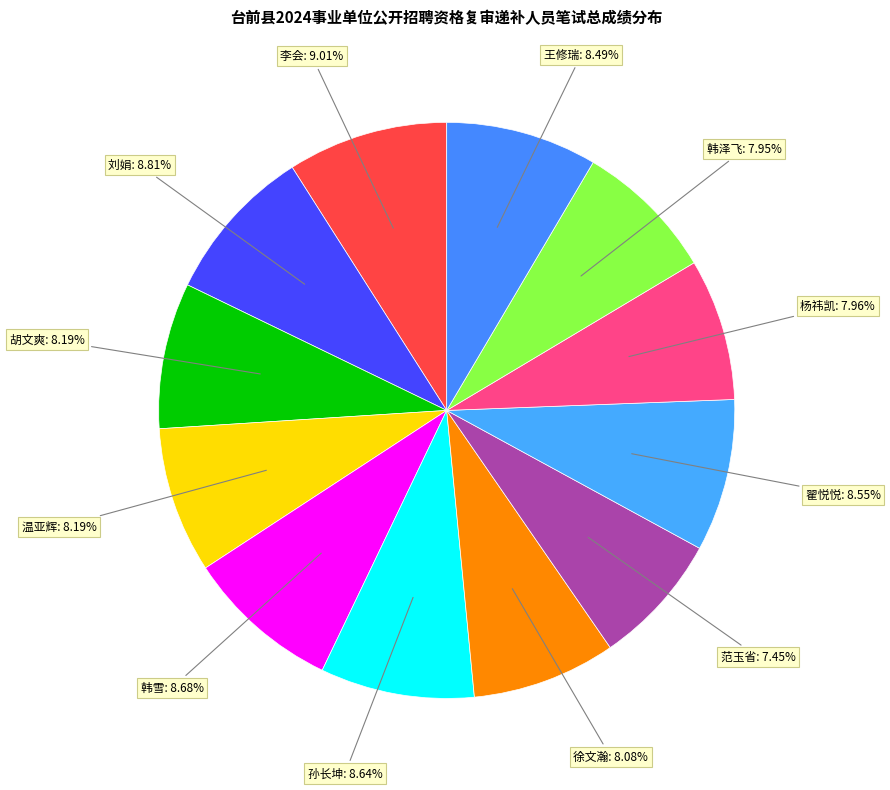

Does 韩雪 represent more than half of the total?

No